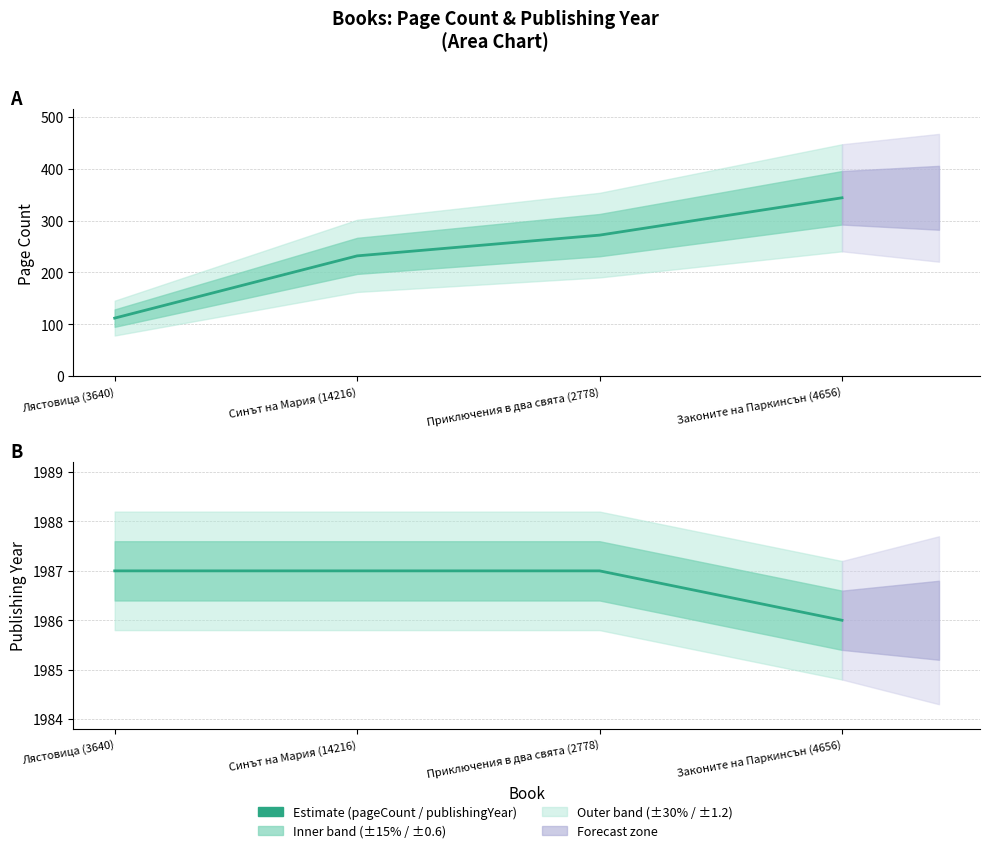

True or false: pageCount and publishingYear intersect in this chart.

False